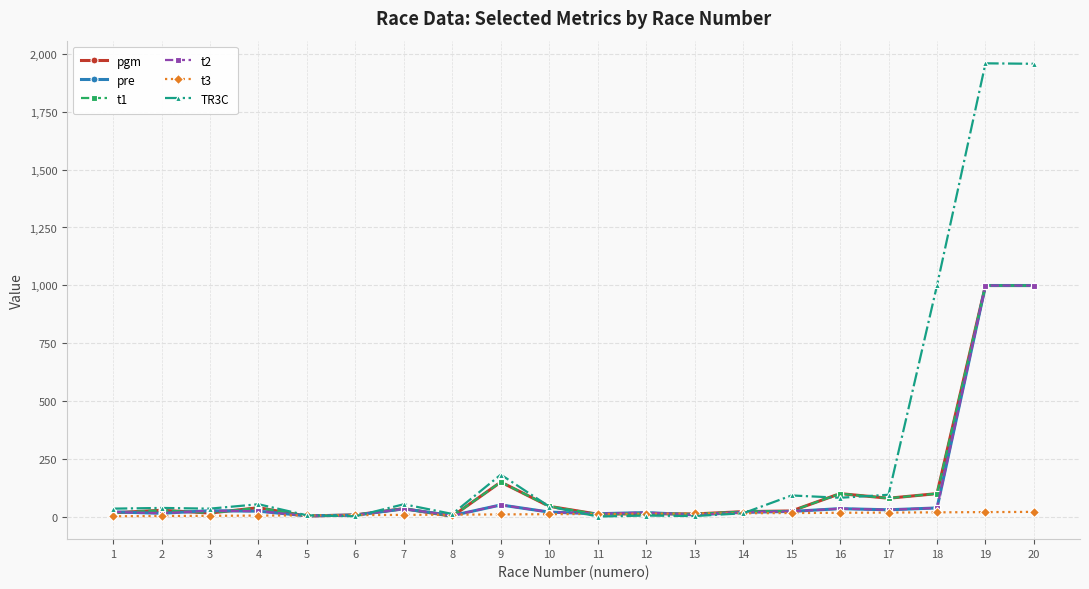

Reading left to right, list all the values displayed in this chart.

pgm: 16	27	15	38	2	7	34	1	149	44	10	12	11	21	24	99	79	99	999	999
pre: 20	14	25	23	3	6	33	4	50	19	12	17	7	18	22	34	29	37	999	999
t1: 16	27	15	38	2	7	34	1	149	44	10	12	11	21	24	99	79	99	999	999
t2: 20	14	25	23	3	6	33	4	50	19	12	17	7	18	22	34	29	37	999	999
t3: 1	2	3	4	5	6	7	8	9	10	11	12	13	14	15	16	17	18	19	20
TR3C: 34	37	34	53	5	1	53	11	181	43	0	4	2	14	91	81	94	1000	1960	1958